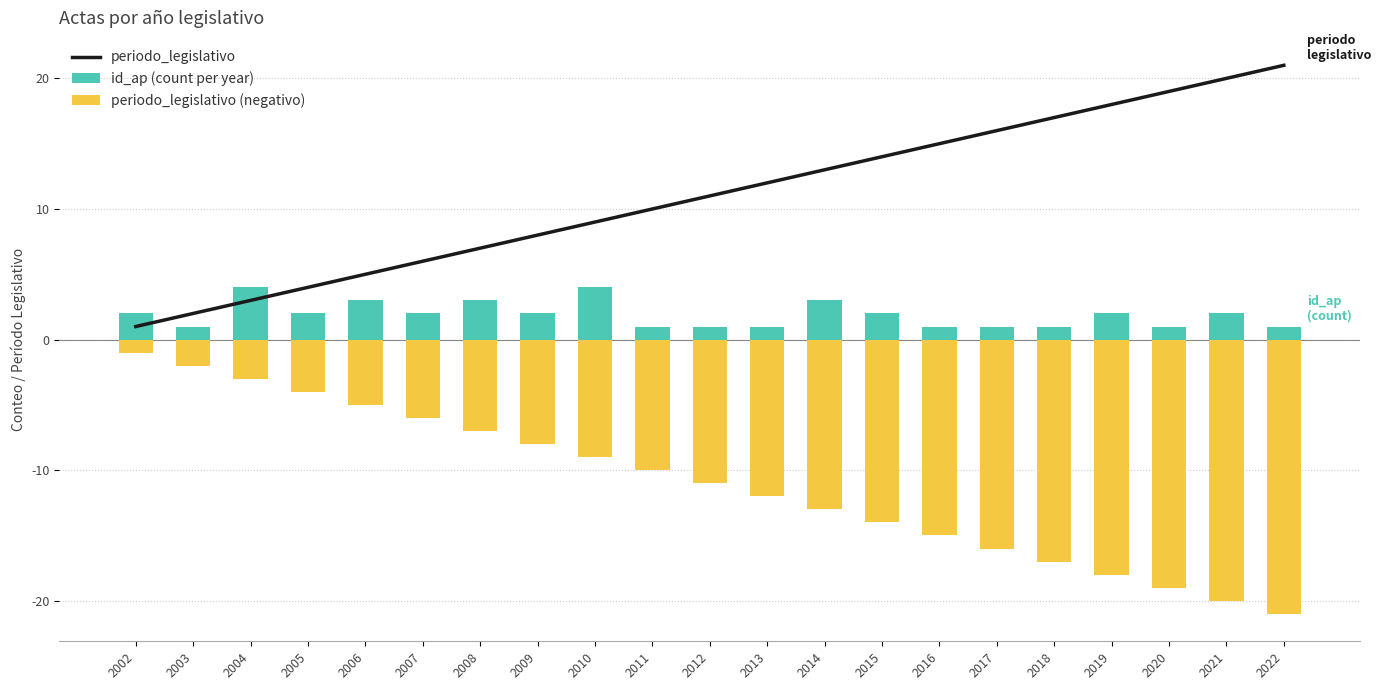

What is the sum of the periodo_legislativo (negativo) values at 2021 and 2018?

-37